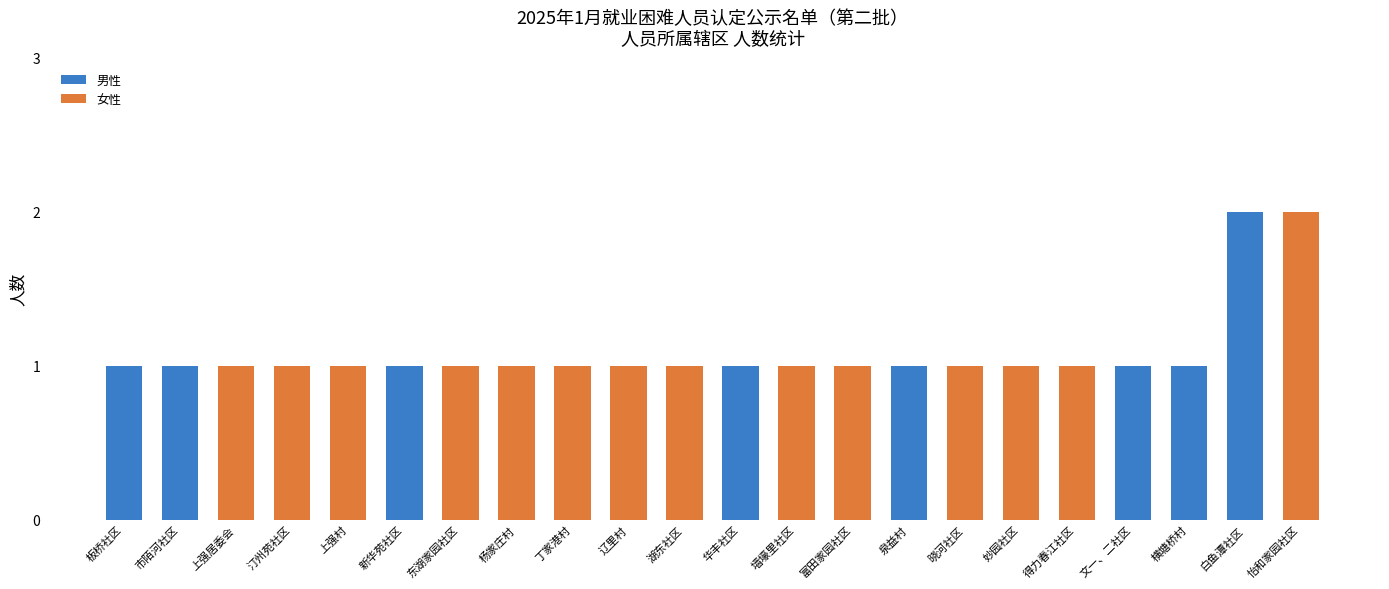

At which label does 男性 reach its peak?

白鱼潭社区